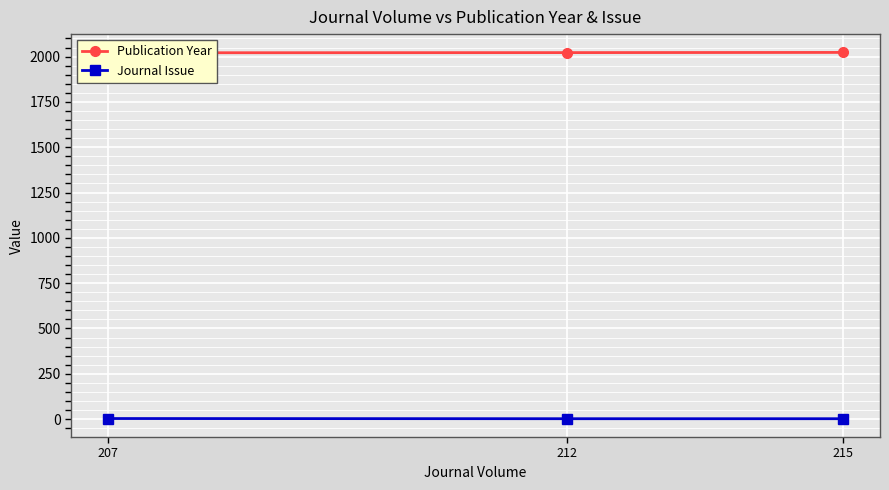

Reading left to right, transcribe all the data shown in this chart.

Publication Year: 2021	2022	2023
Journal Issue: 3	2	2